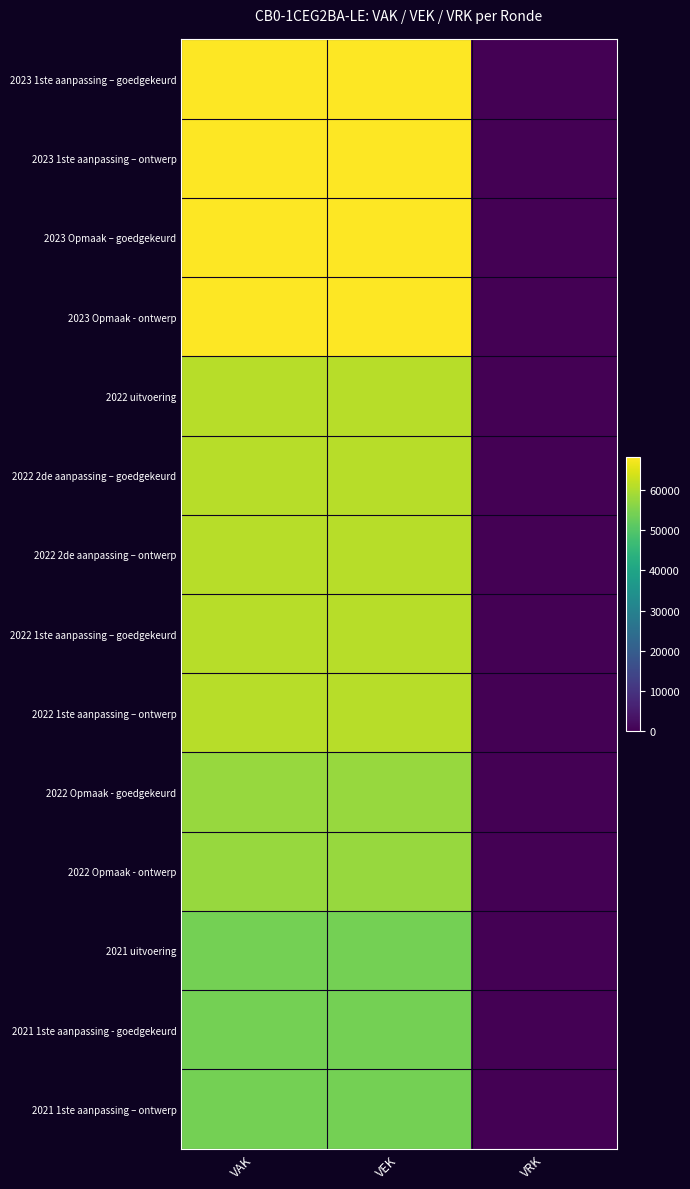

Which category has the lowest value across all series?

VRK